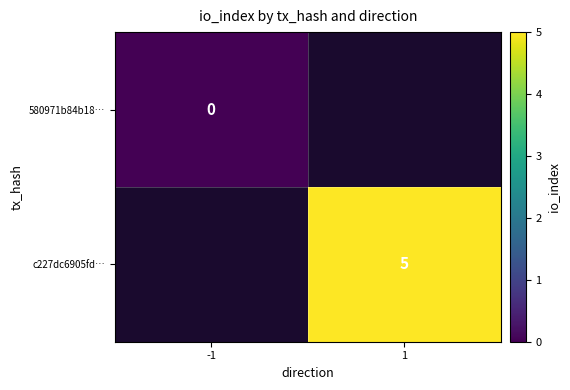

The value of c227dc6905fd… at 1 is 5. True or false?

True